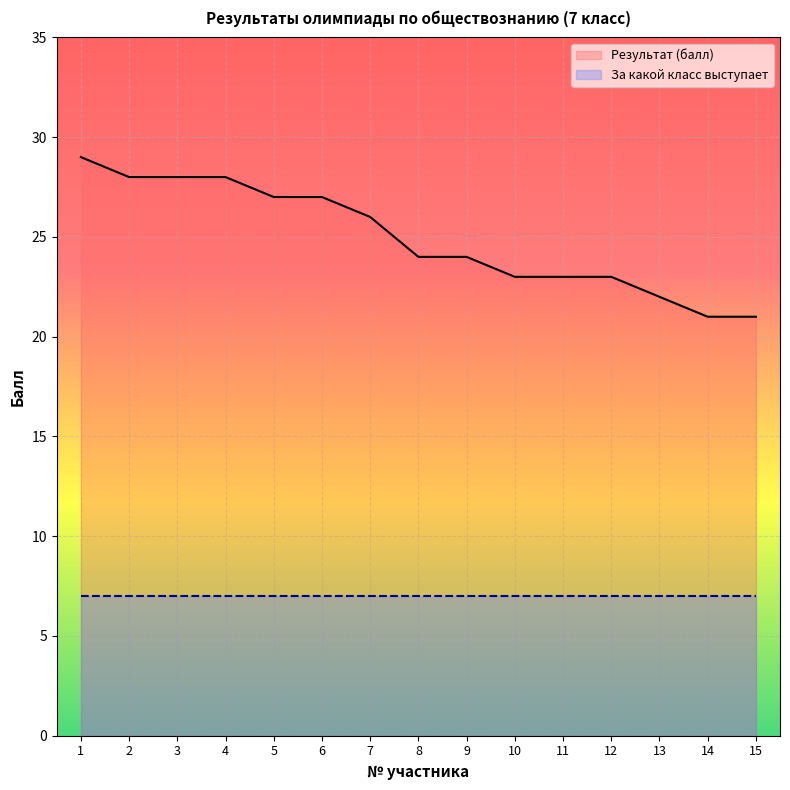

What is the value of the 11th point from the left?

23